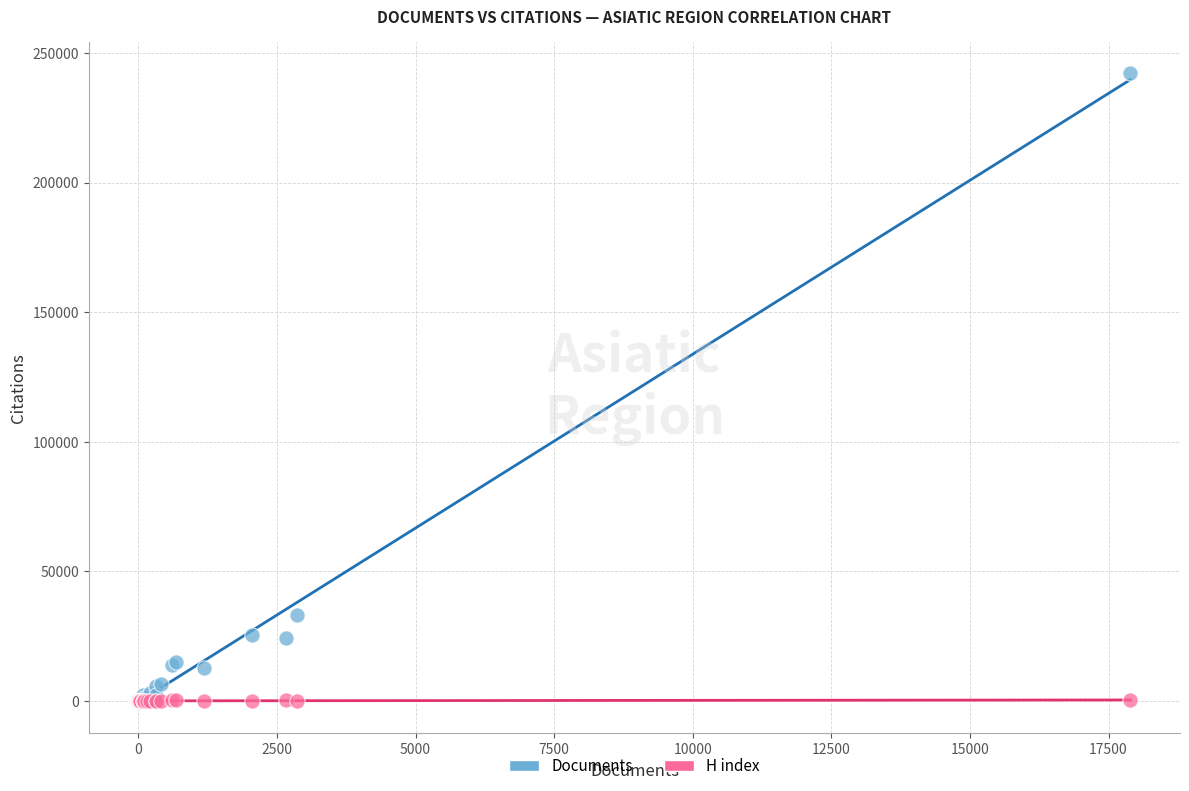

Across all series, what Y value is closest to 121041?

33168